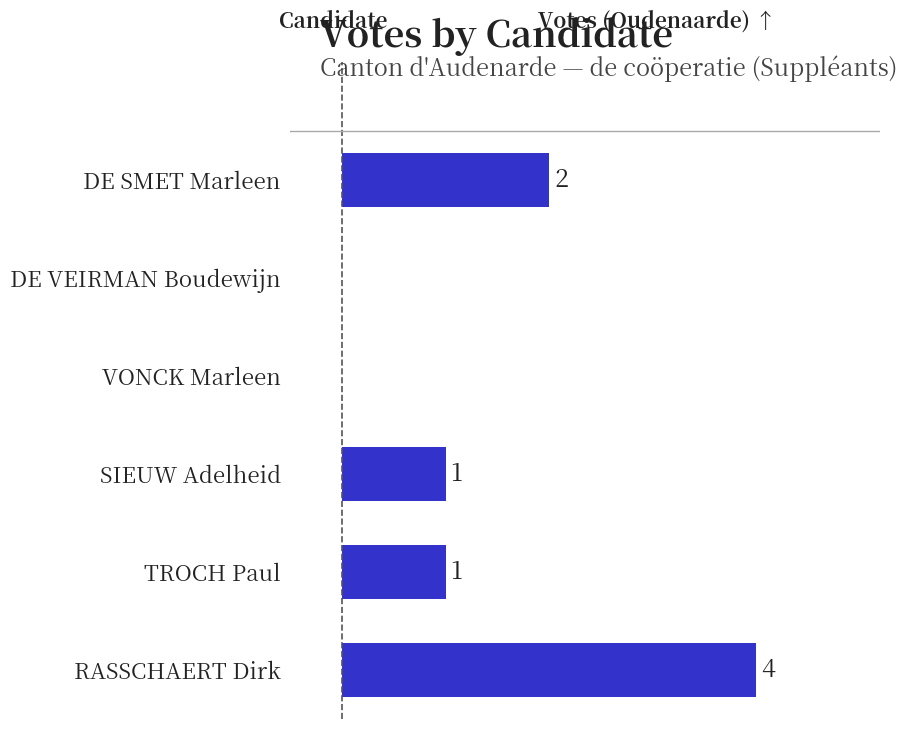

Where is the data nearest to the value 2?

DE SMET Marleen